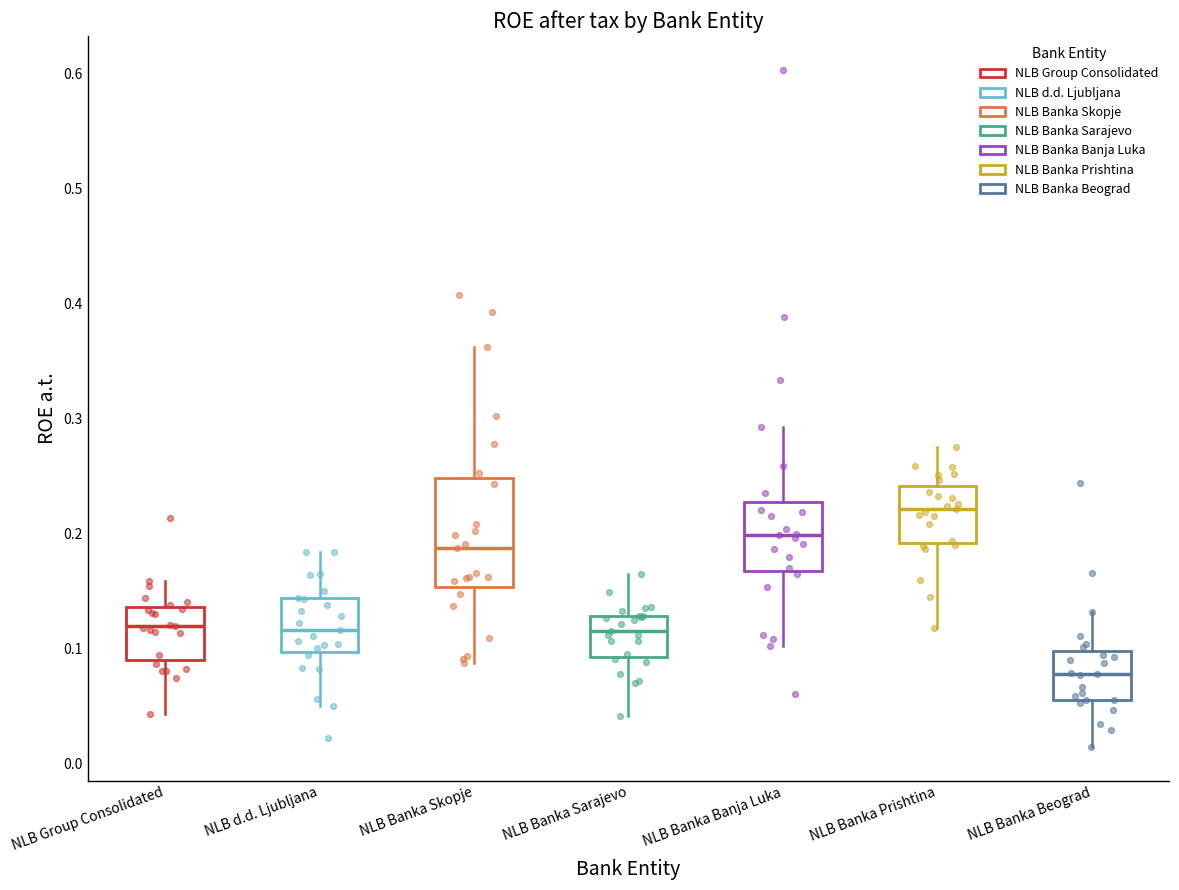

Where does the upper whisker of the box for NLB Group Consolidated end on the y-axis? The values are not printed on the chart, so give them approximately, as read against the axis.

0.16